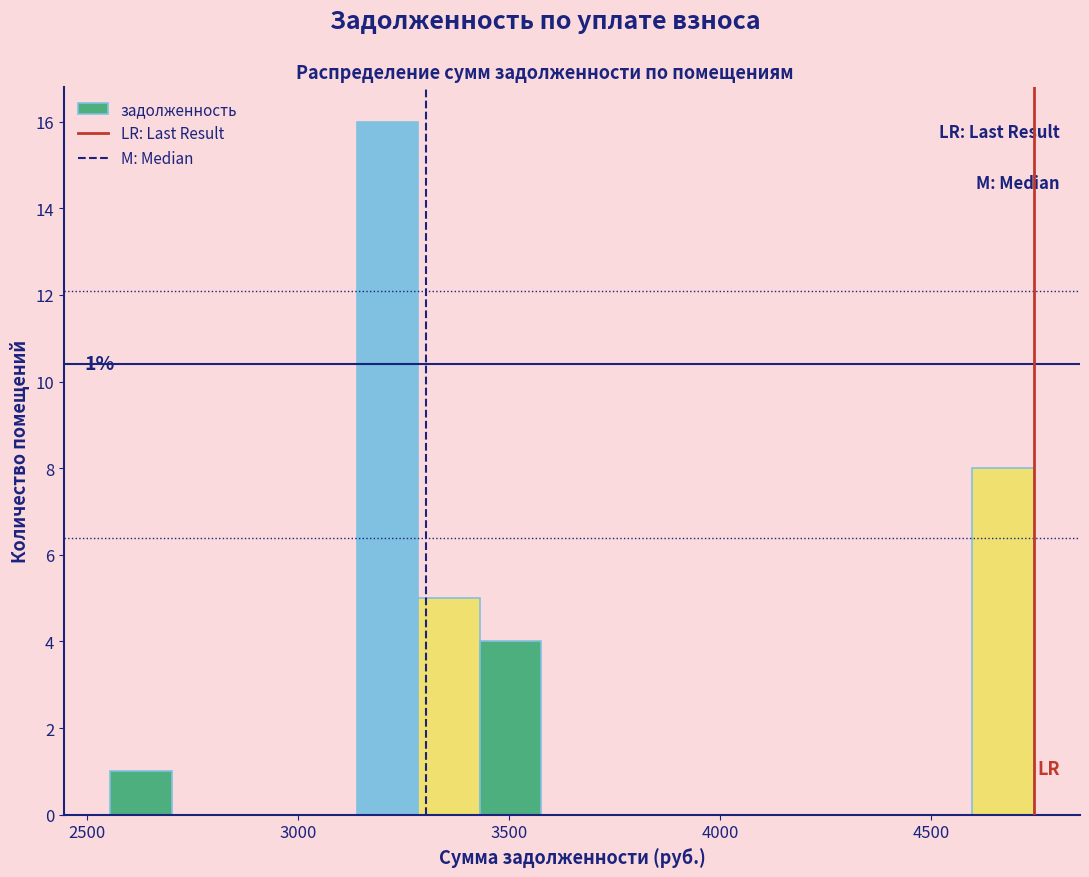

Read against the x-axis, roughly where is the centre of the tallest bar?

3200